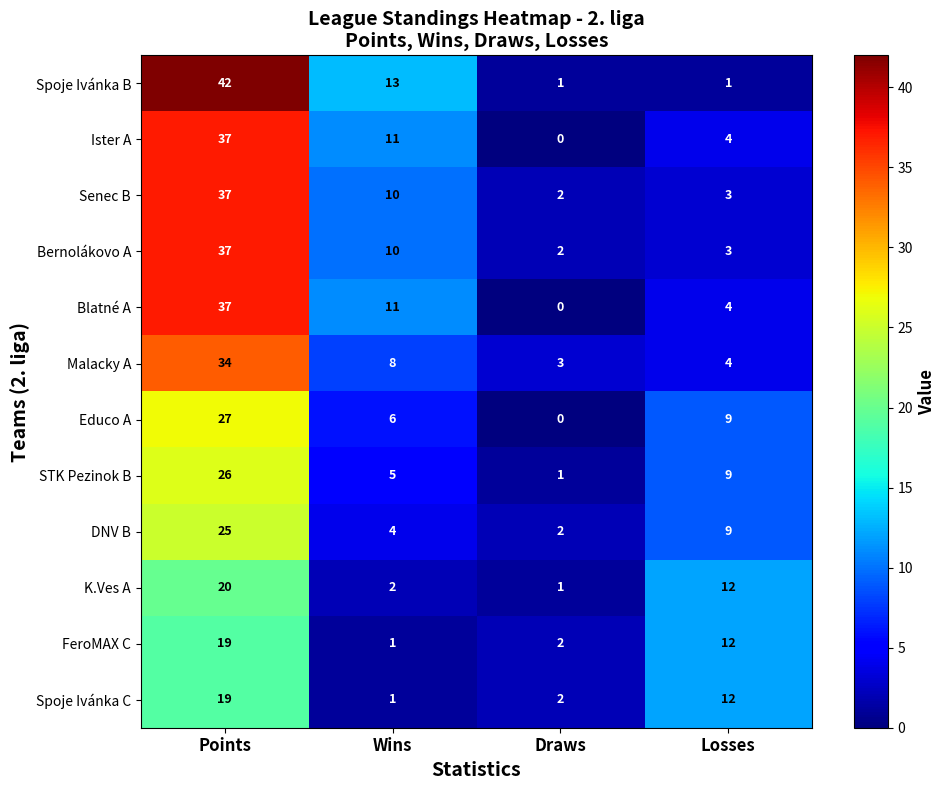

Which series has the largest total across all categories?

Spoje Ivánka B